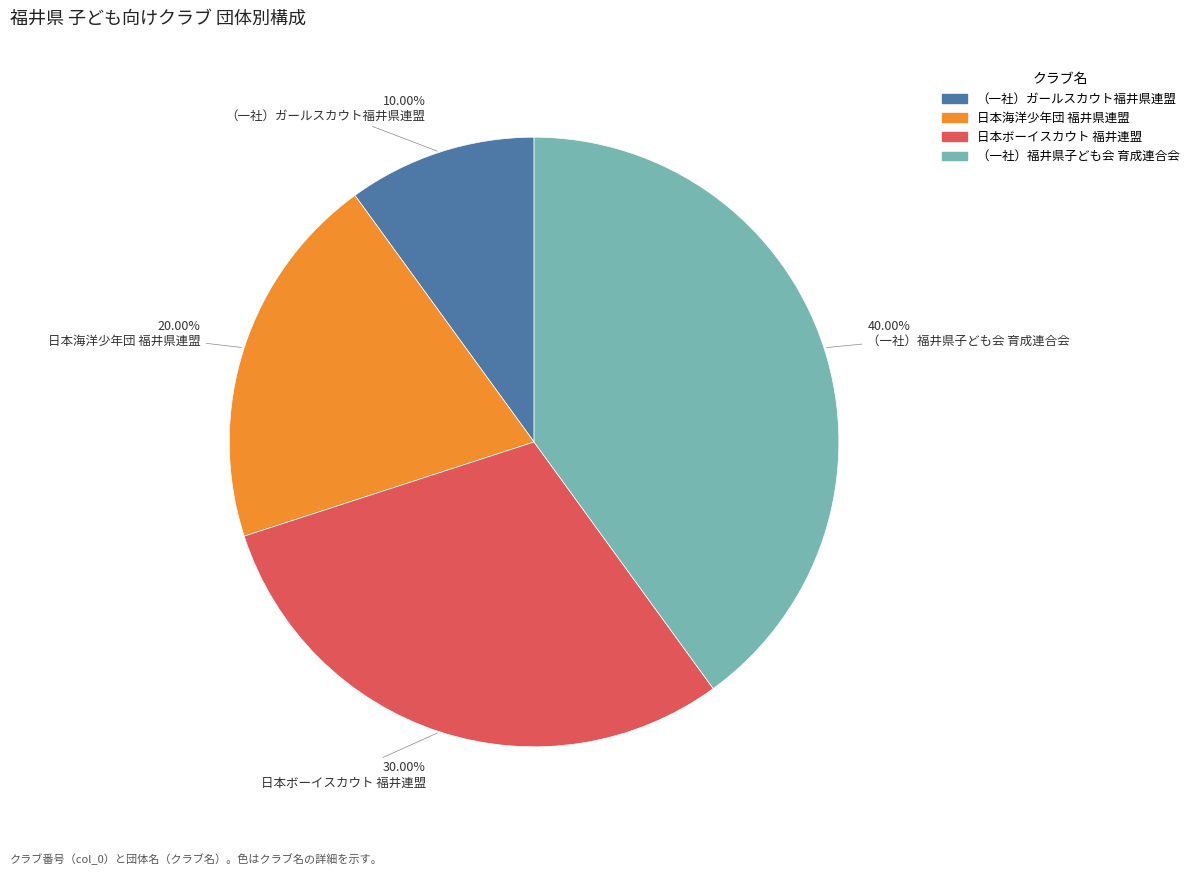

Approximately how many times larger is the value at 日本海洋少年団 福井県連盟 compared to （一社）福井県子ども会 育成連合会?

0.5